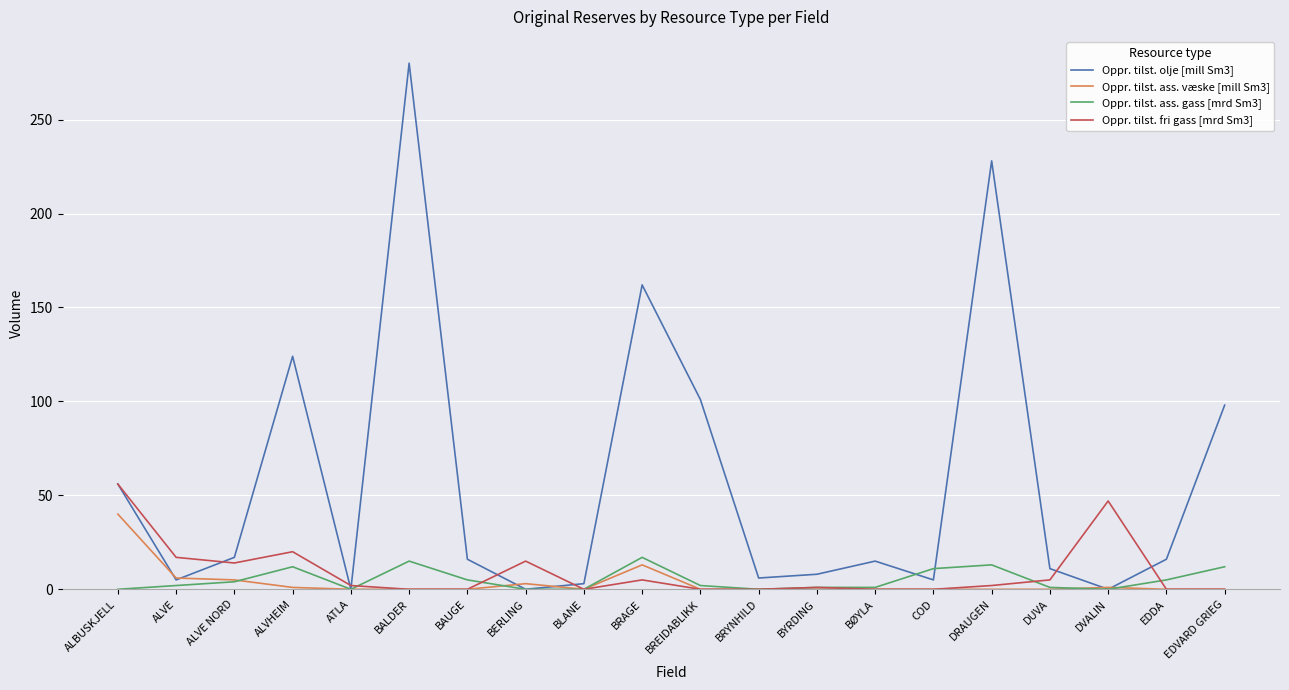

Rank the series by their maximum value, from lowest to highest.

Oppr. tilst. ass. gass [mrd Sm3], Oppr. tilst. ass. væske [mill Sm3], Oppr. tilst. fri gass [mrd Sm3], Oppr. tilst. olje [mill Sm3]